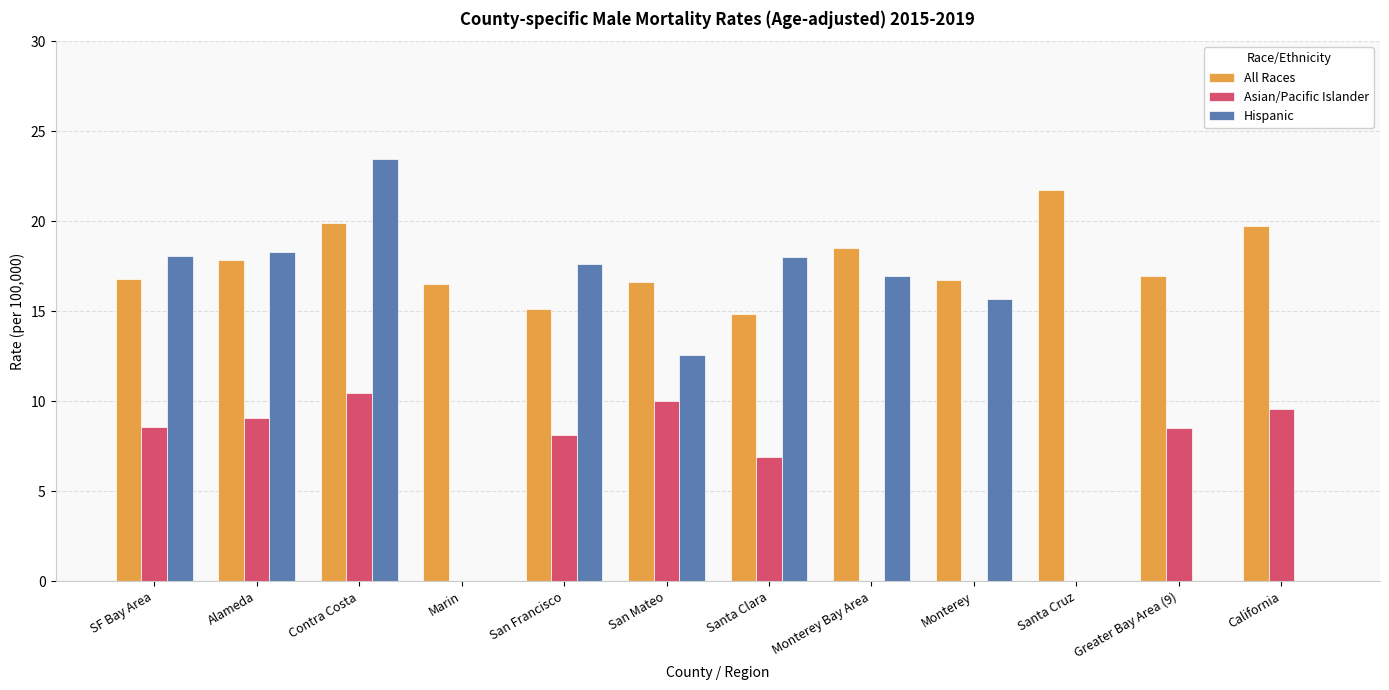

Which series changed the most between Marin and Santa Clara?

Hispanic